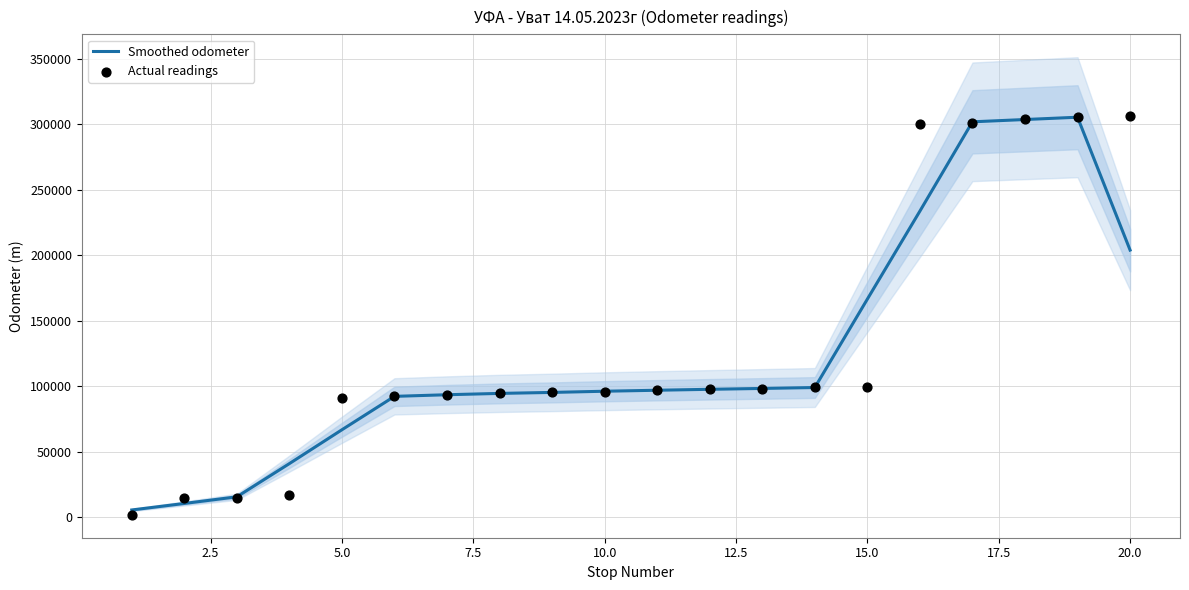

Which series contains the lowest Y value?

Actual readings